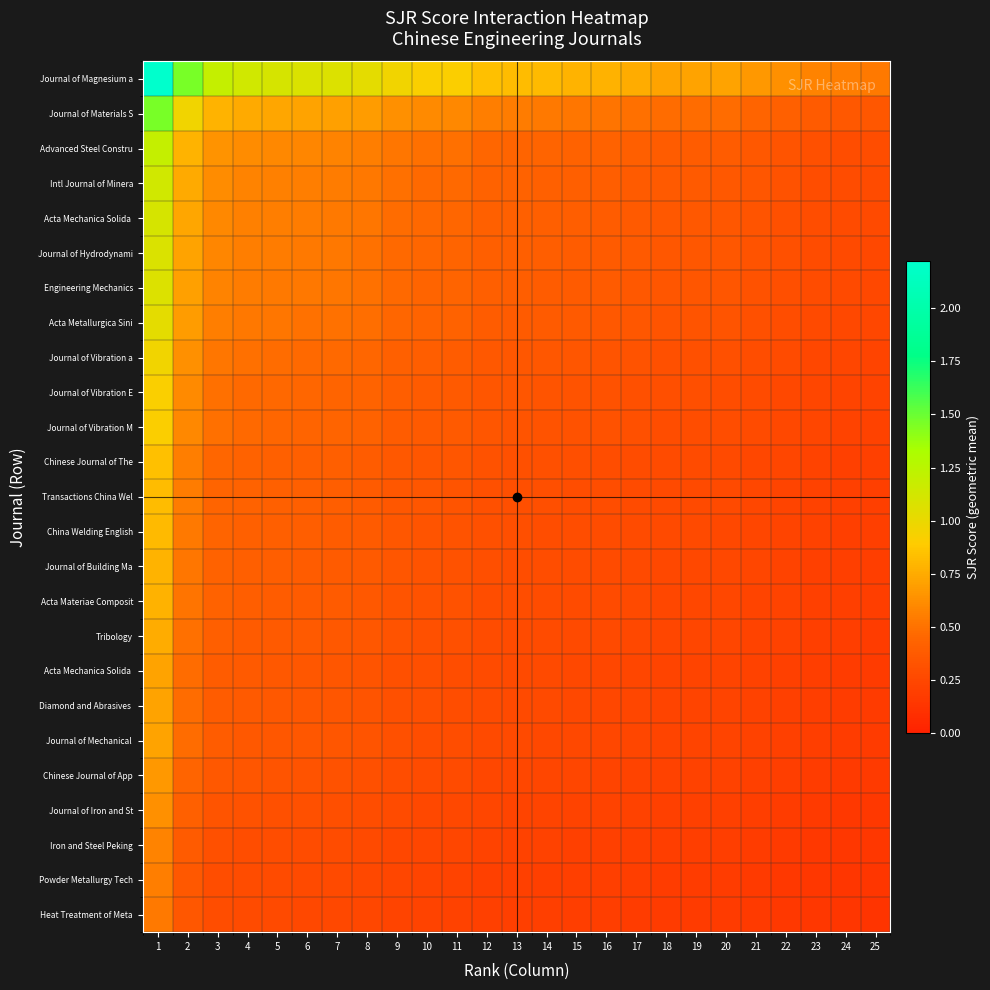

Which has a higher value, 16 or 1?

1